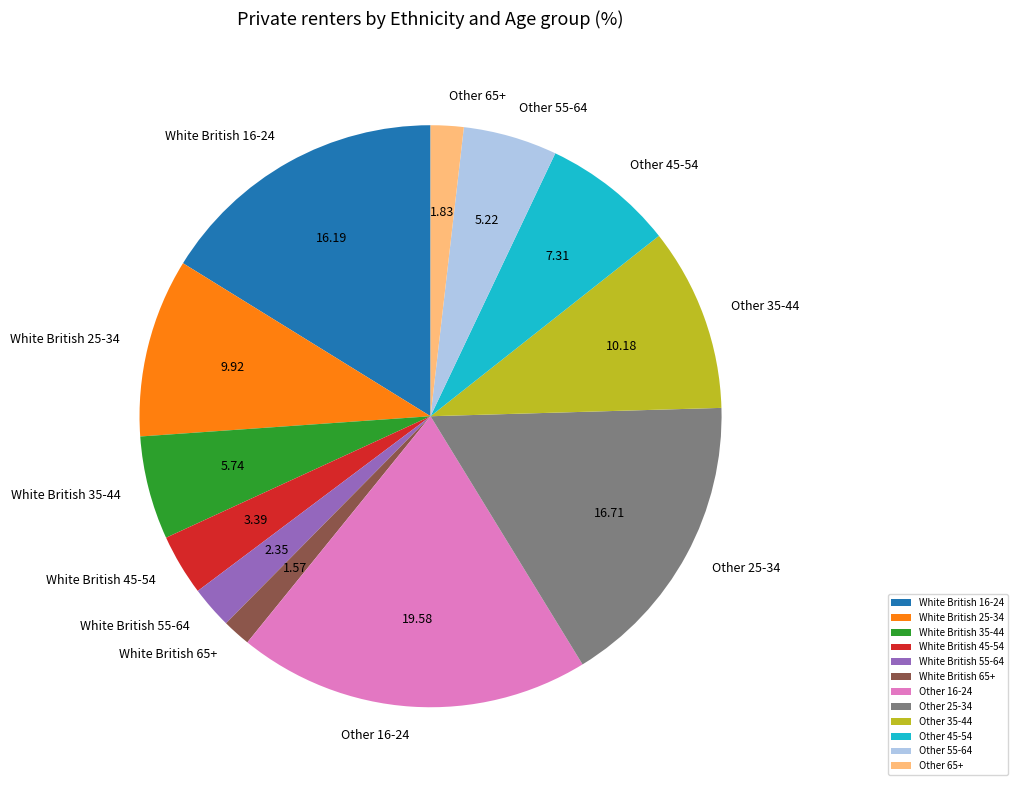

The Other 25-34 slice represents 17% of the pie. True or false?

True